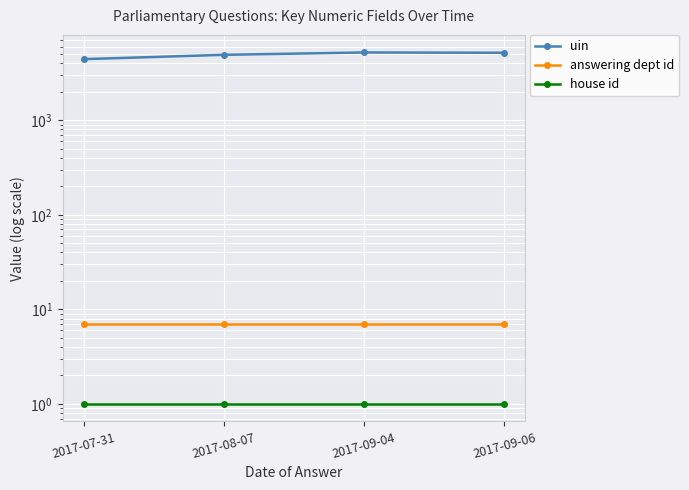

At 2017-09-04, list the series in order from largest to smallest.

uin, answering dept id, house id